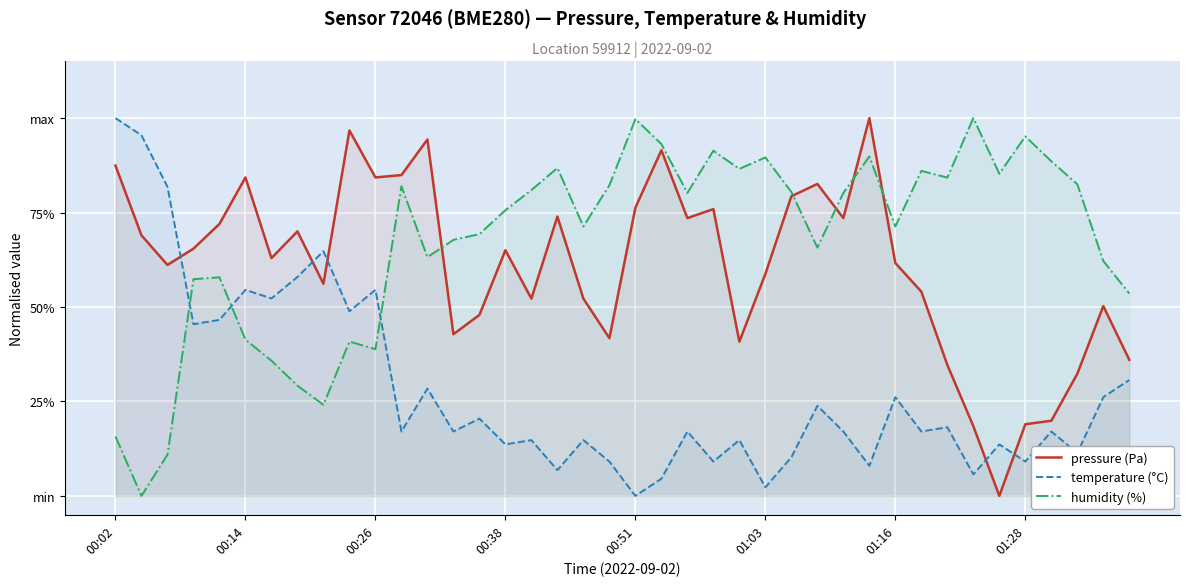

In humidity (%), how many points are higher than both neighbors (excluding endpoints)?

11